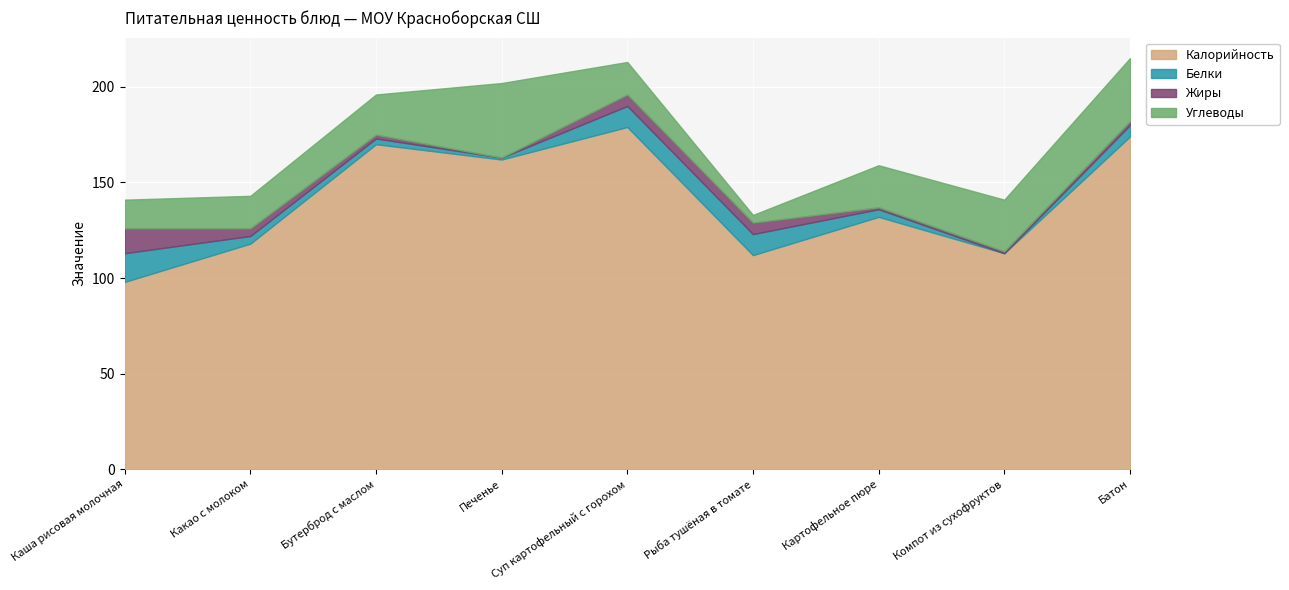

Which series has the largest range (max minus min)?

Калорийность